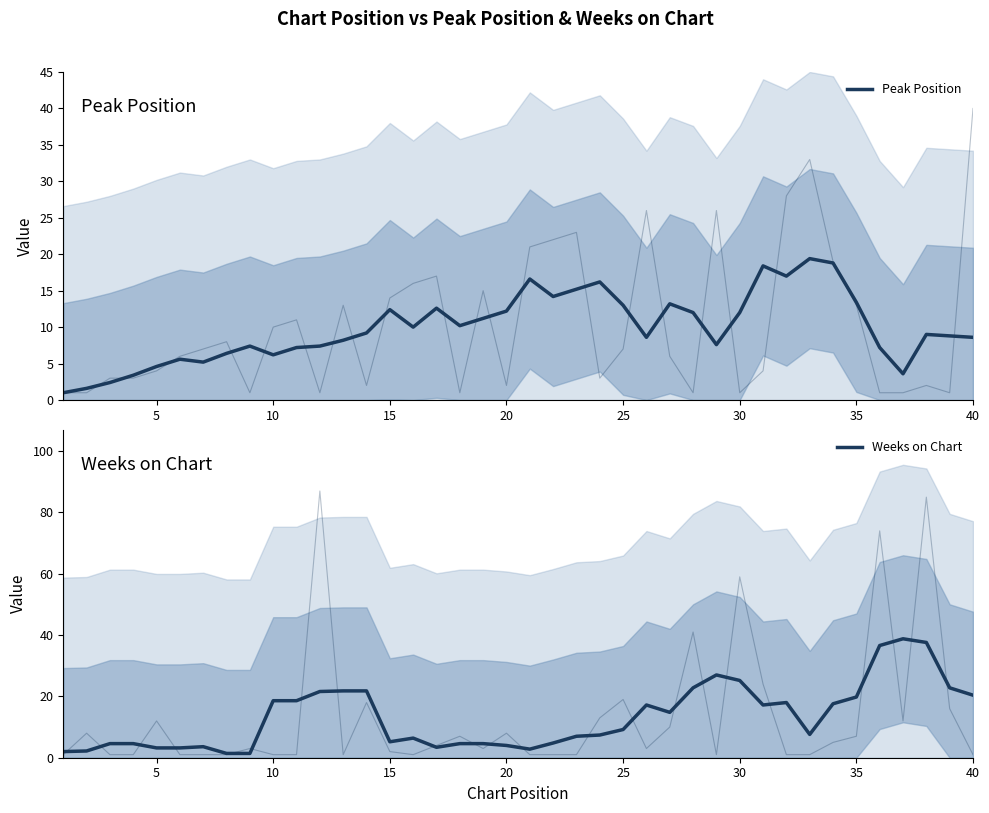

Which series has the largest total across all categories?

Weeks on Chart